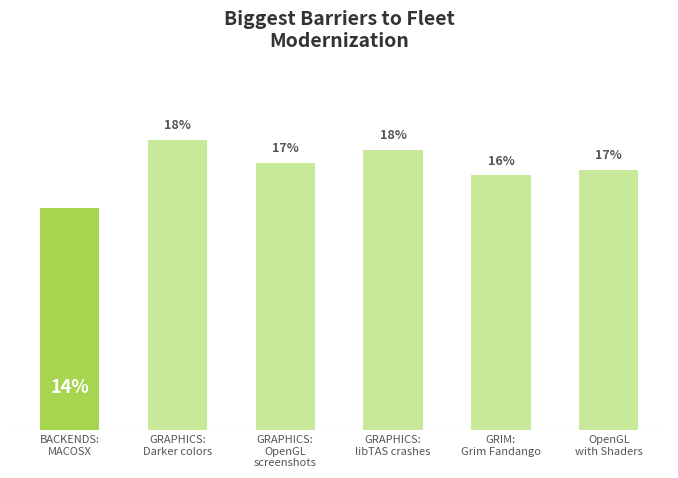

Does the chart contain any negative values?

No